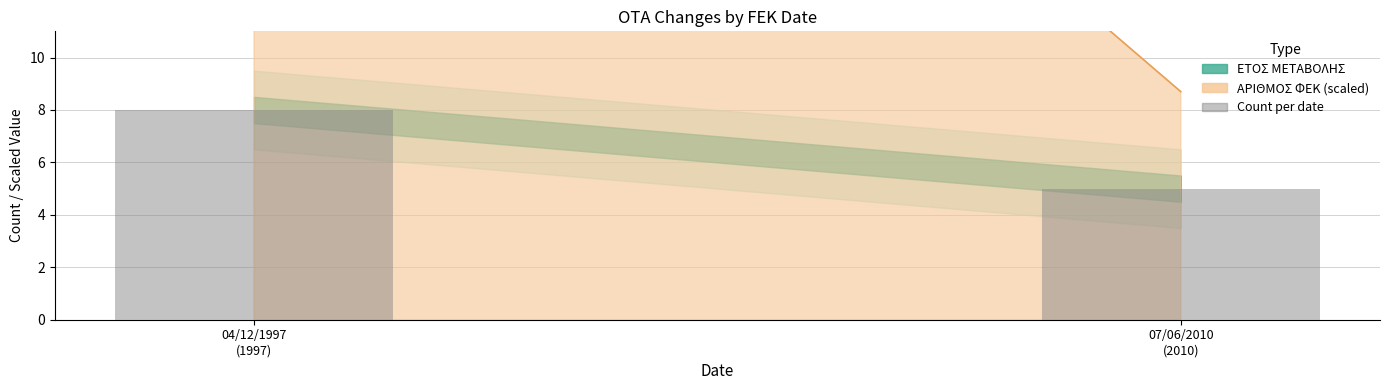

List the labels in order of value, largest first.

04/12/1997
(1997), 07/06/2010
(2010)